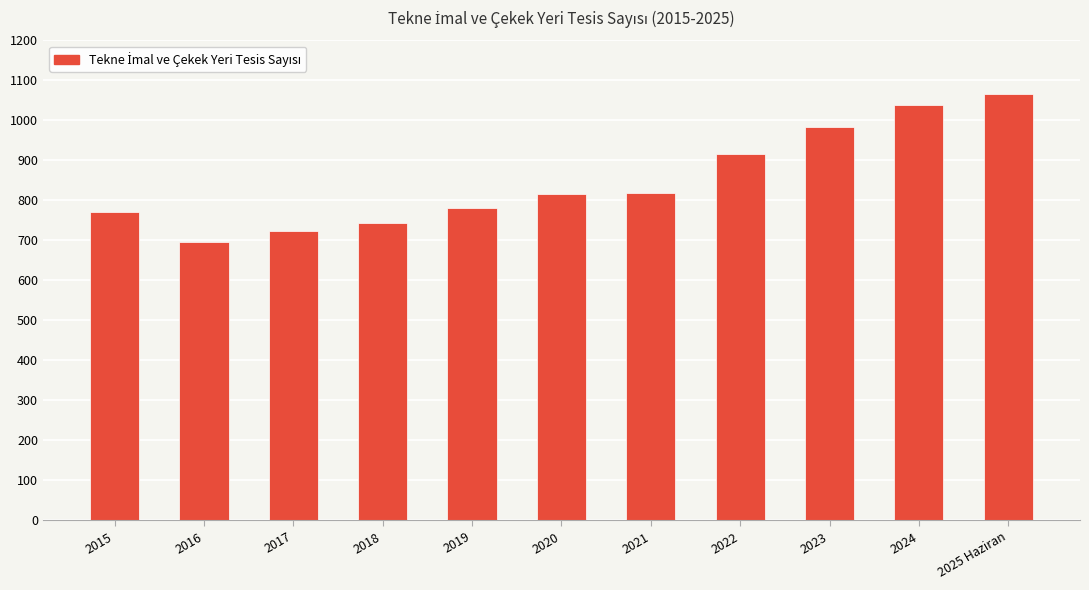

What is the label of the 10th bar from the right?

2016